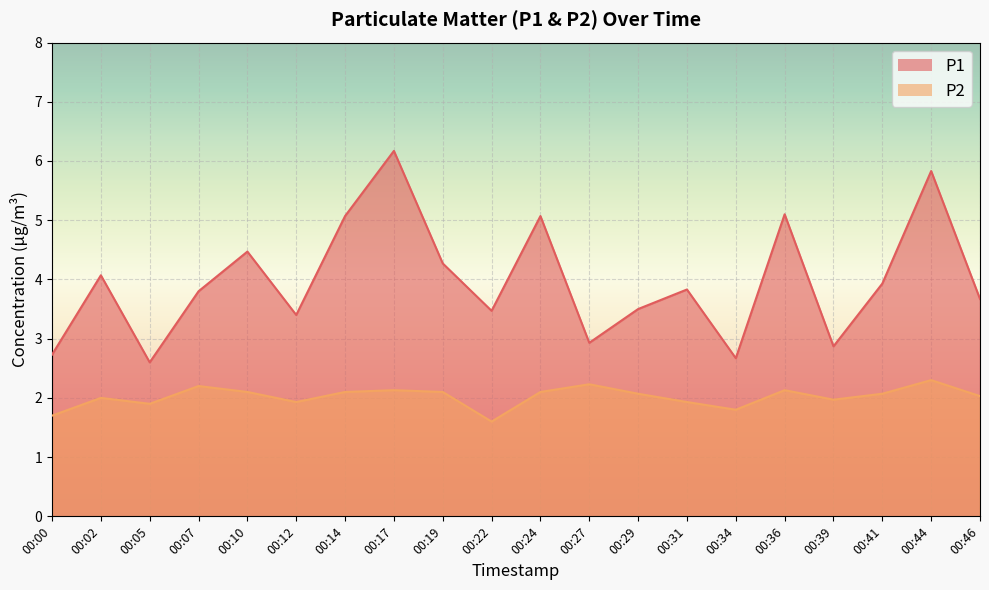

Count the number of categories in the chart.

20